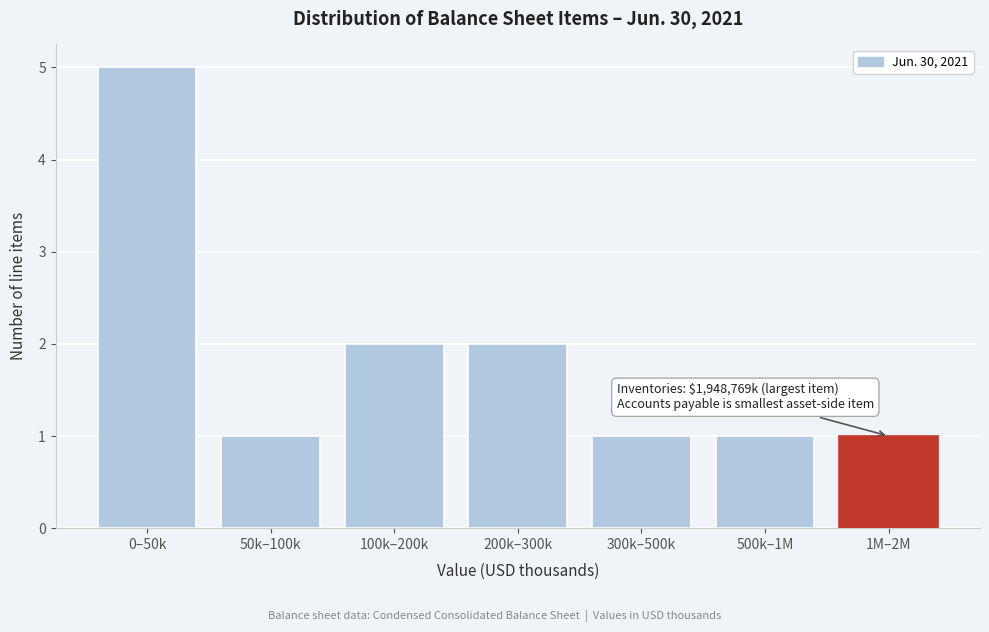

Reading left to right, list all the values displayed in this chart.

5	1	2	2	1	1	1